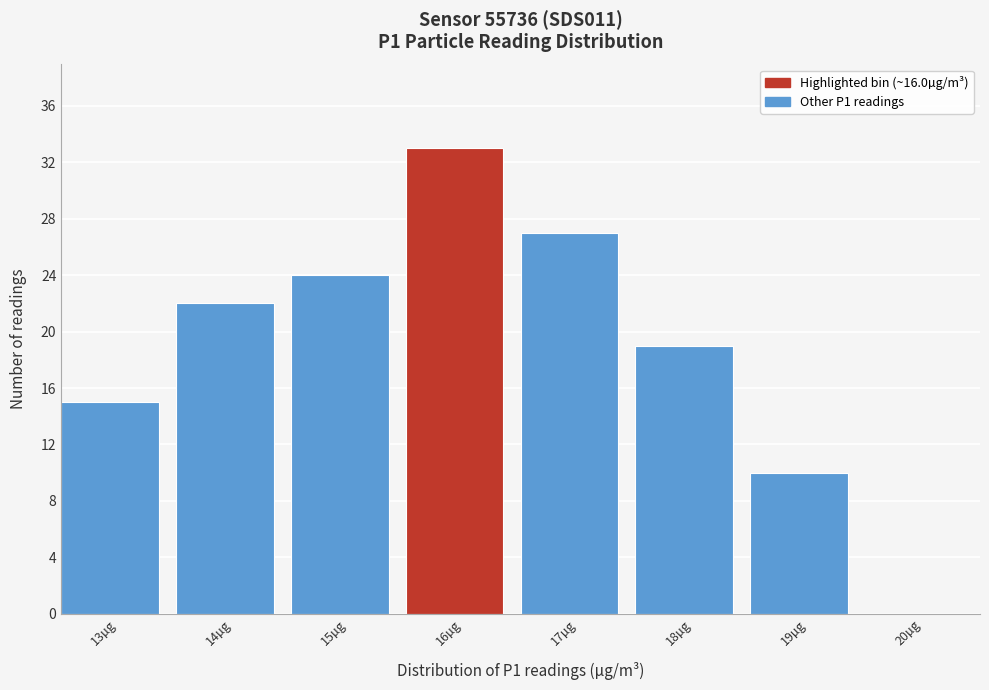

Reading right to left, extract all data points from this chart.

20µg=0	19µg=10	18µg=19	17µg=27	16µg=33	15µg=24	14µg=22	13µg=15